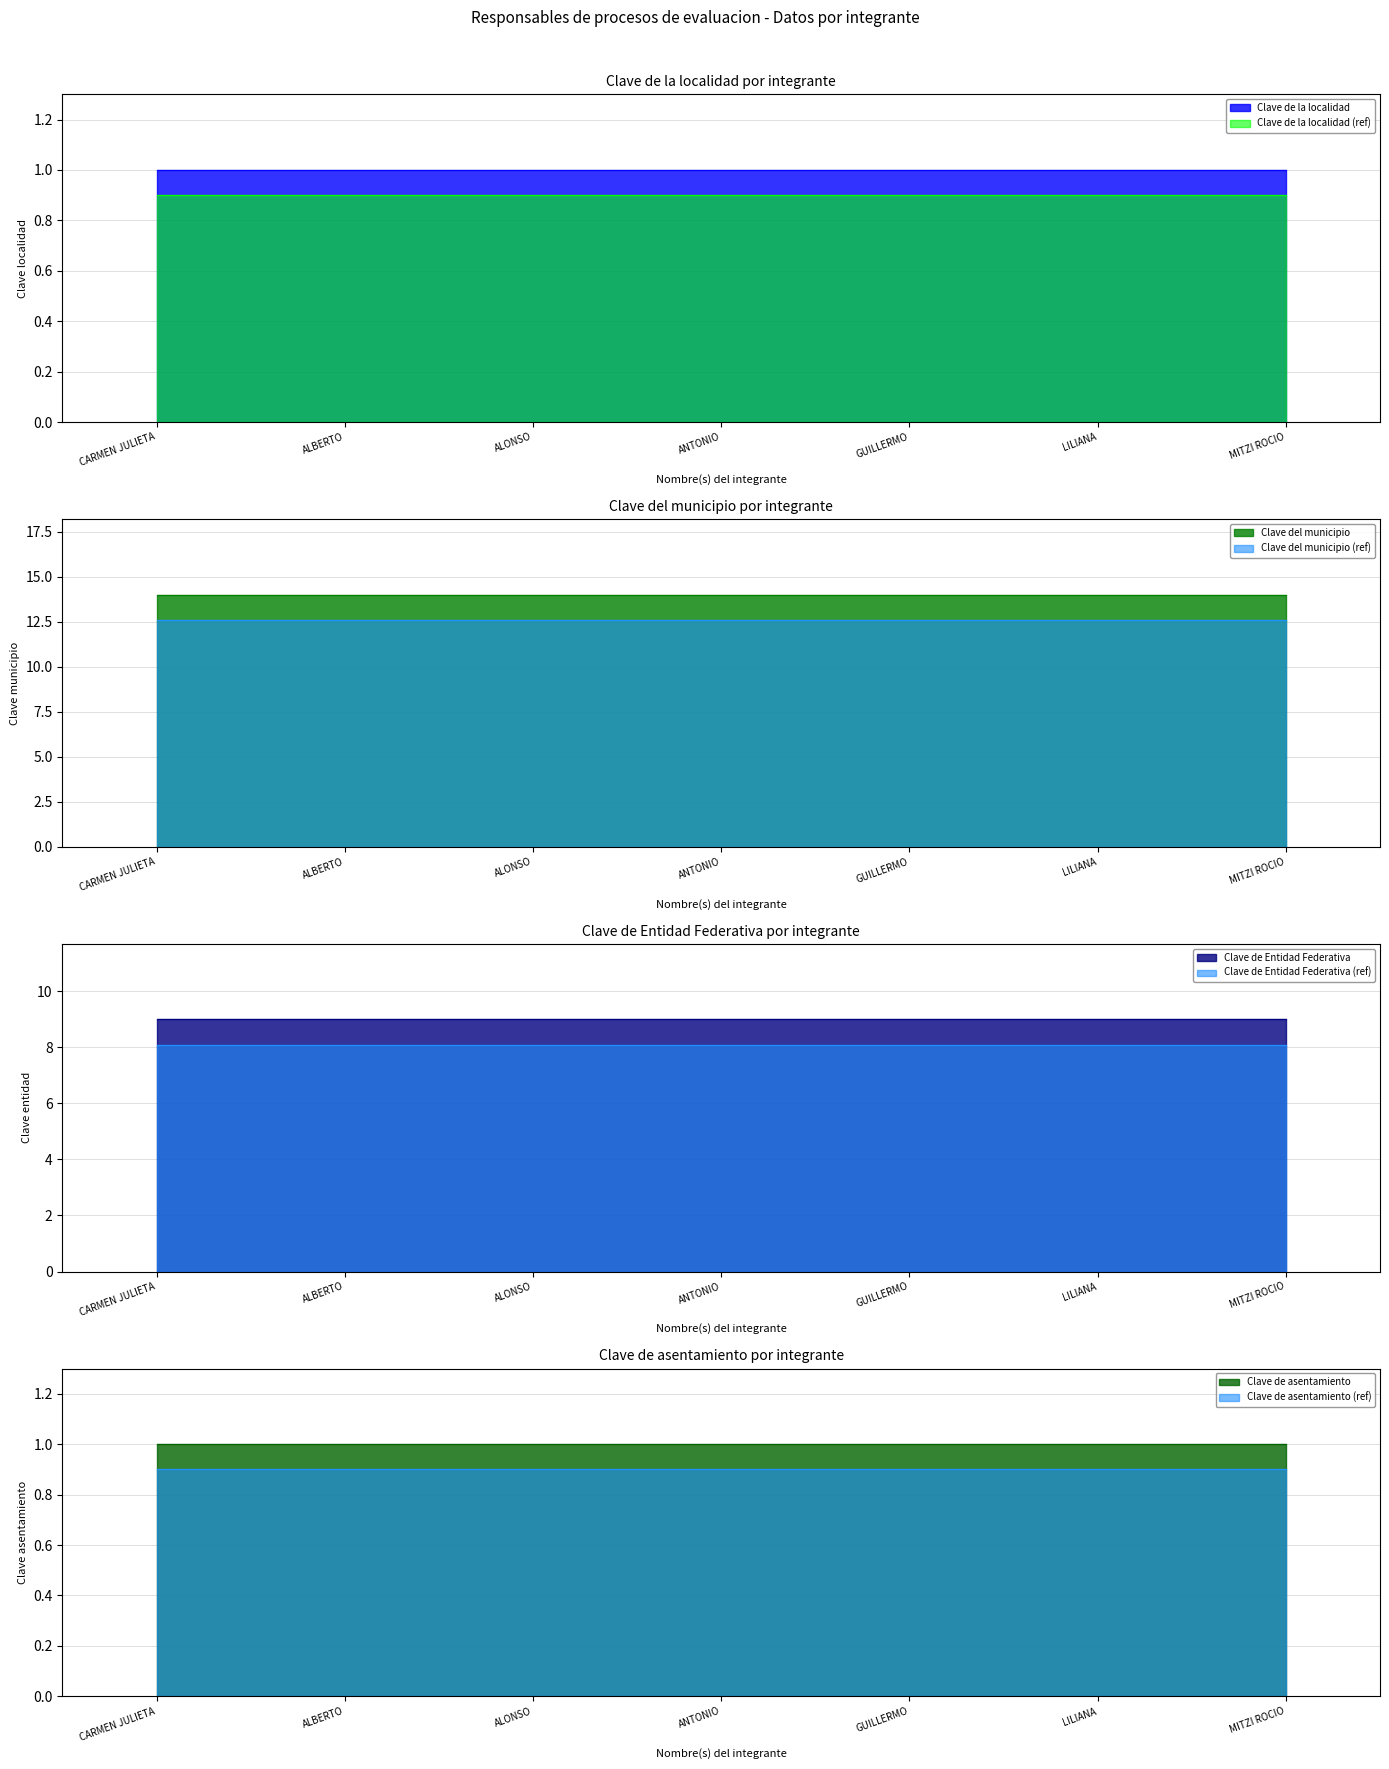

The localidad_clave series shows 1 at 5. True or false?

False